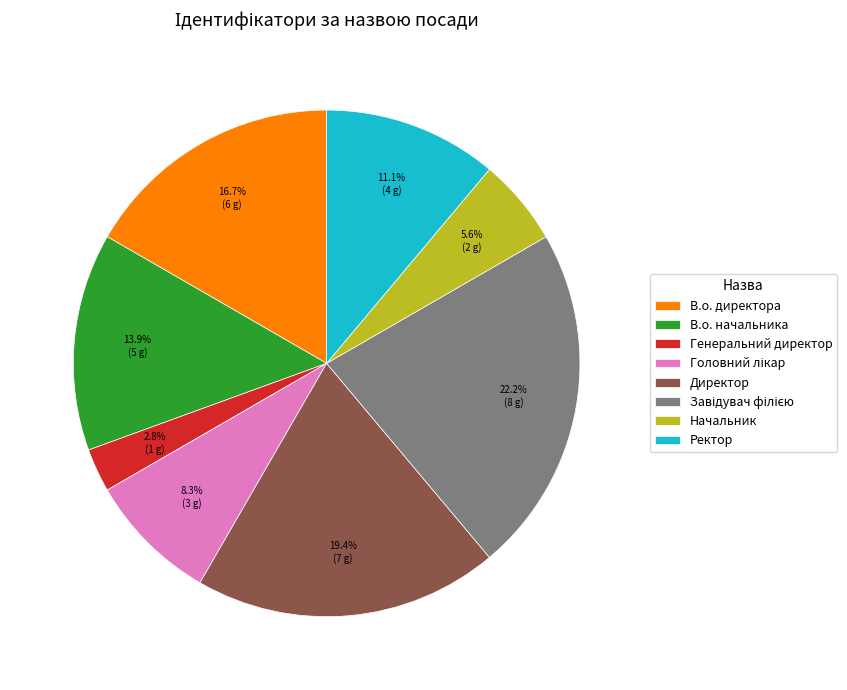

Is it true that Генеральний директор is 3% of the pie?

True